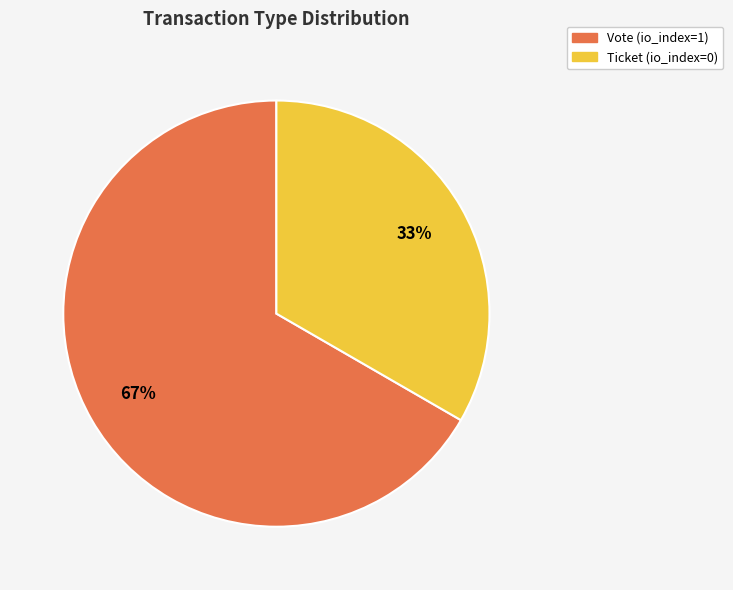

Which slice is the smallest?

Ticket (io_index=0)